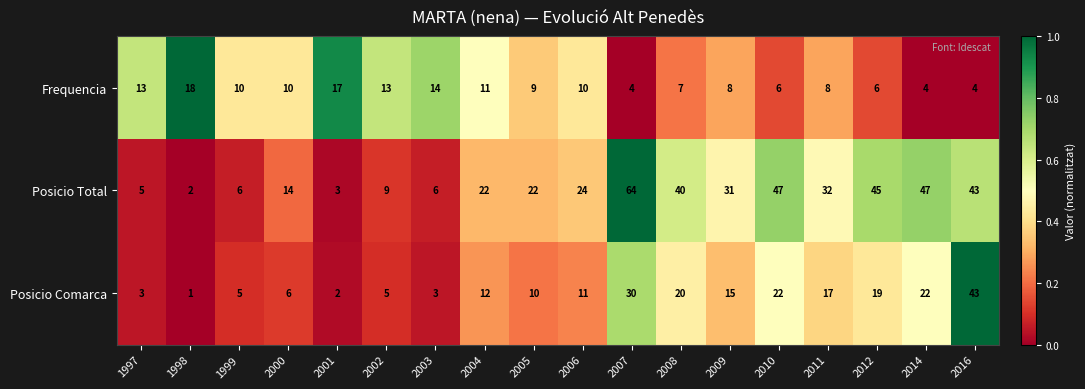

List the series in order of their peak value, lowest first.

Frequencia, Posicio Comarca, Posicio Total